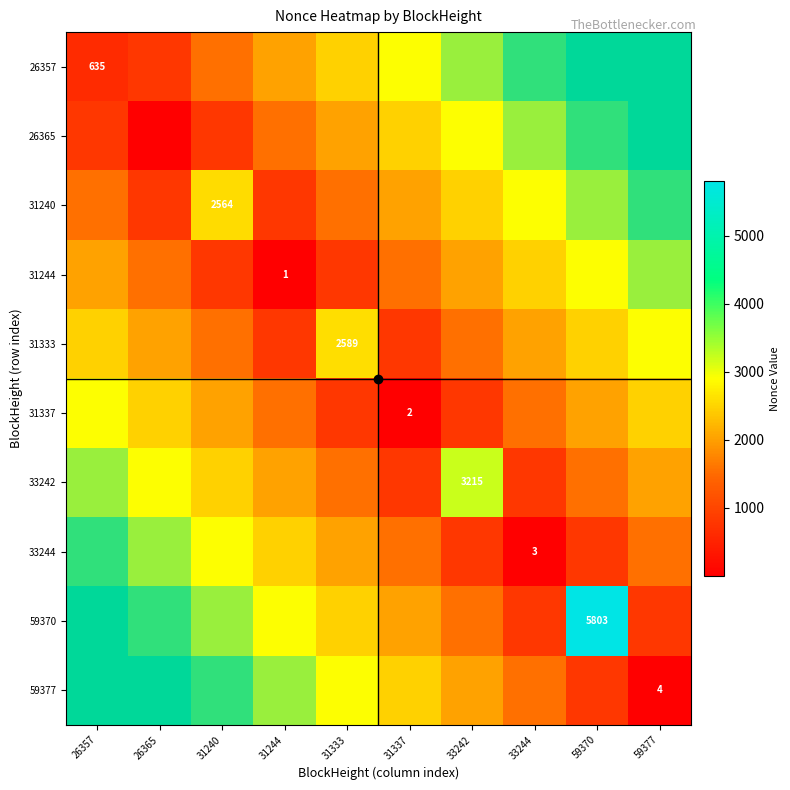

What is the minimum value shown in the chart?

1.0